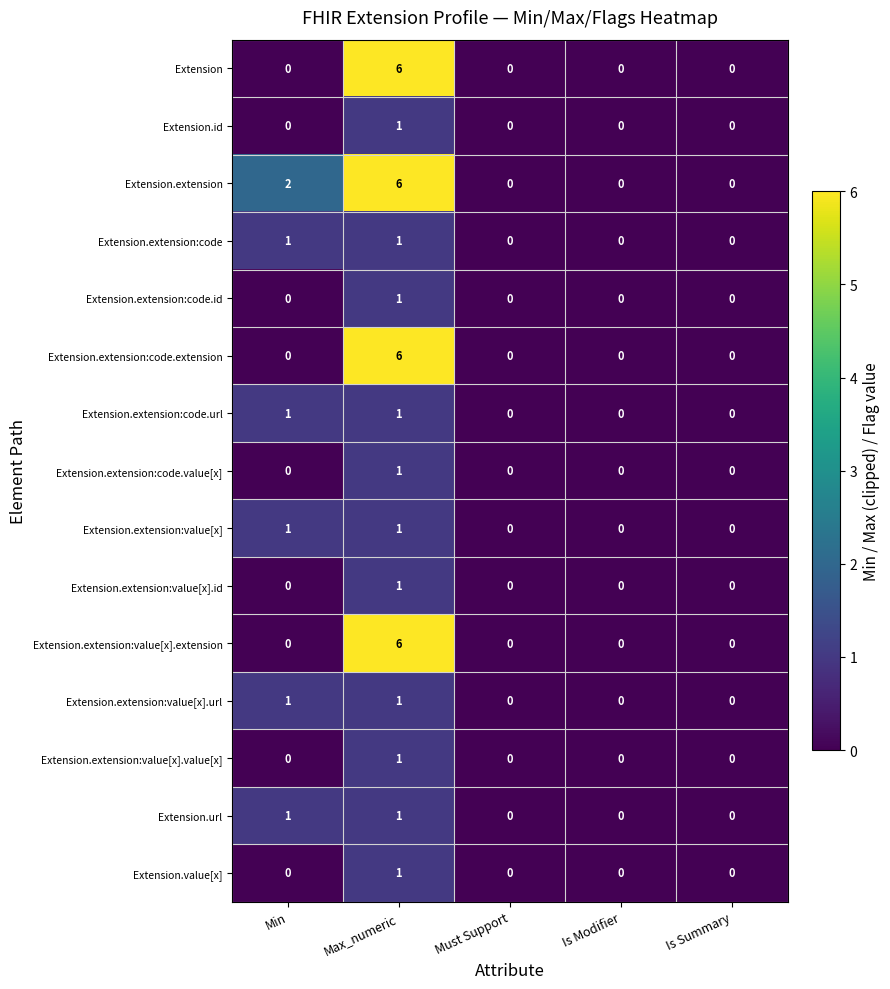

At which category is the sum across all series the highest?

Max_numeric